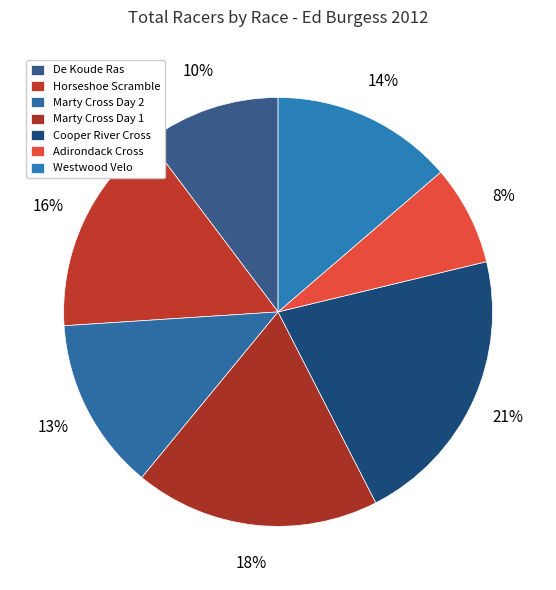

Is it true that Adirondack Cross is 1% of the pie?

False